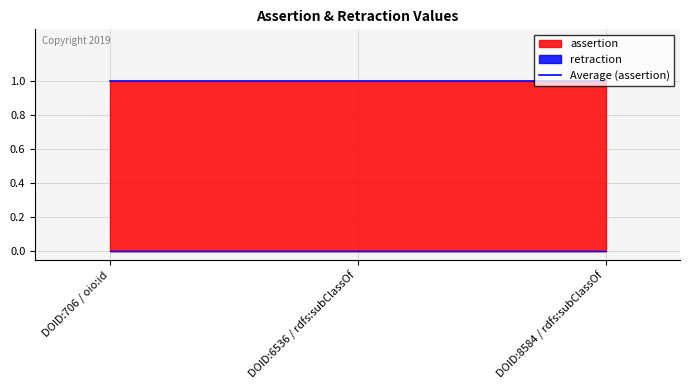

True or false: retraction has a value of 0 at DOID:6536 / rdfs:subClassOf.

True